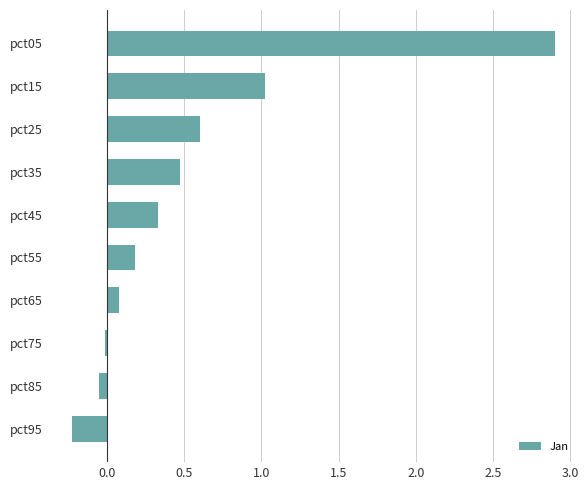

What is the greatest value displayed?

2.9